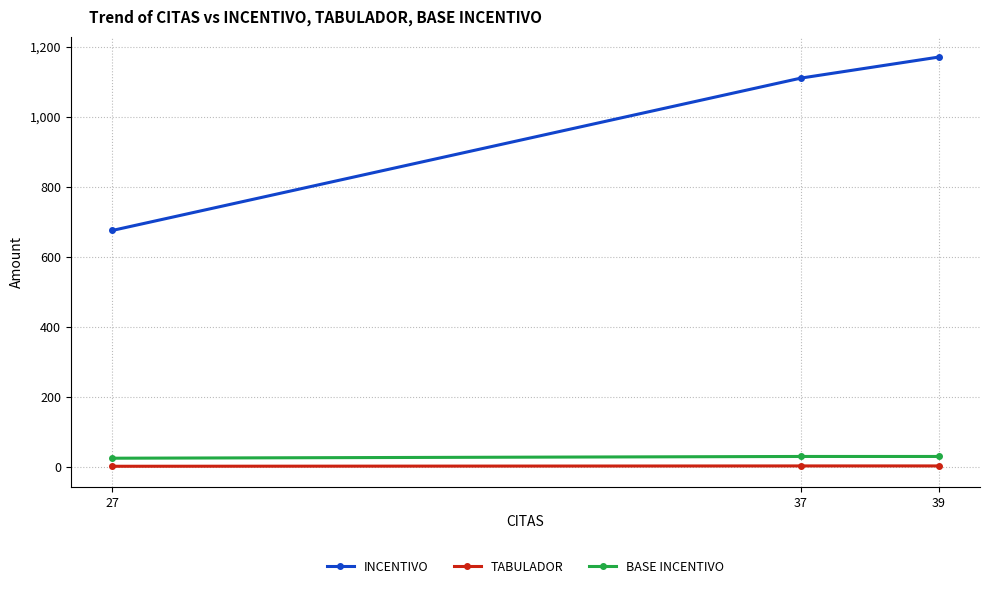

What is the maximum value shown in the chart?

1170